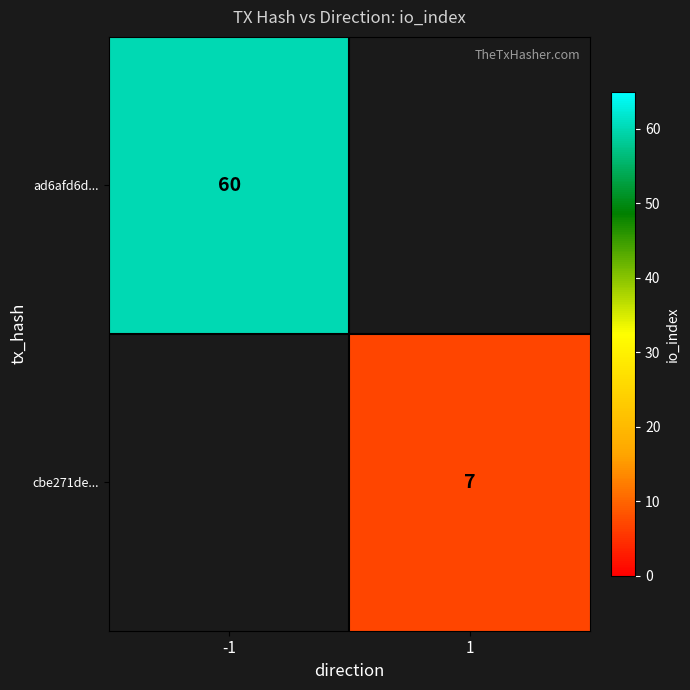

The value of cbe271de... at 1 is 12. True or false?

False